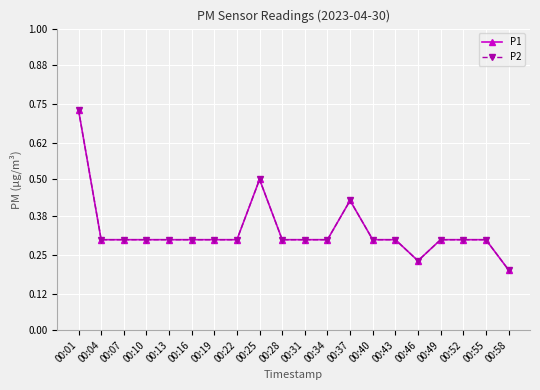

Does the chart have visible grid lines?

Yes